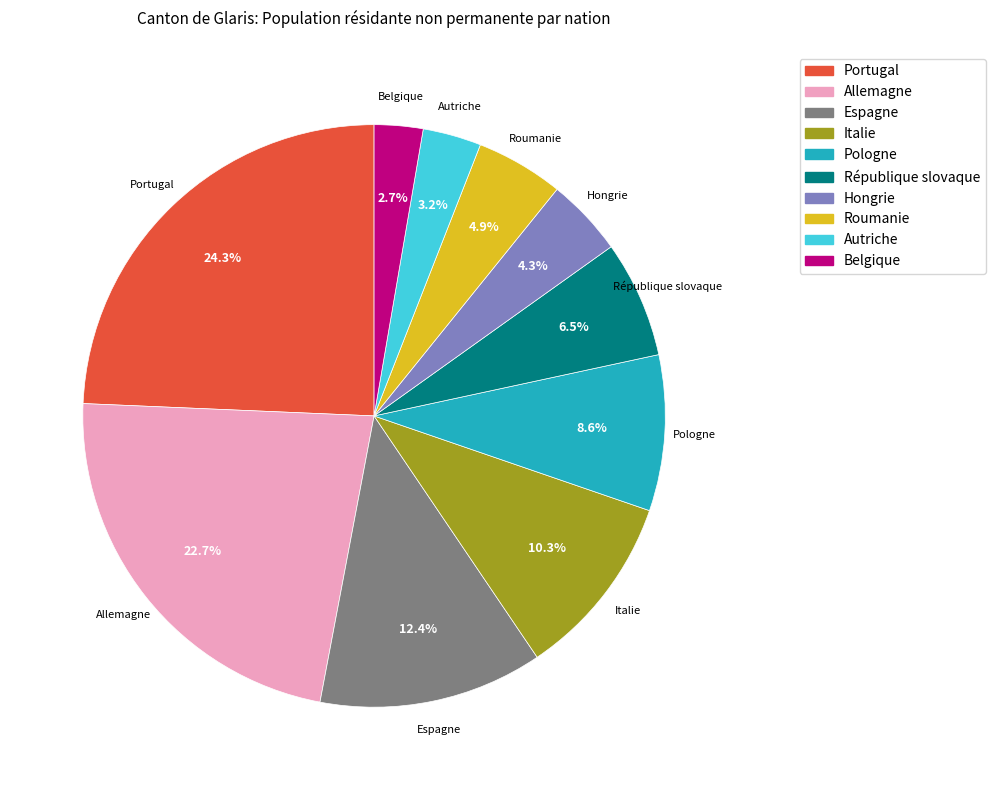

How much of the chart is everything except Autriche?

96.8%